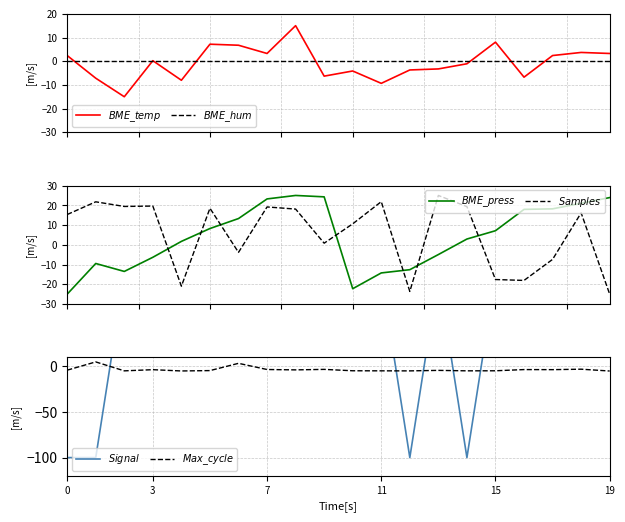

Is the value of $BME\_hum$ at 18 greater than the value of $Samples$ at 7?

No